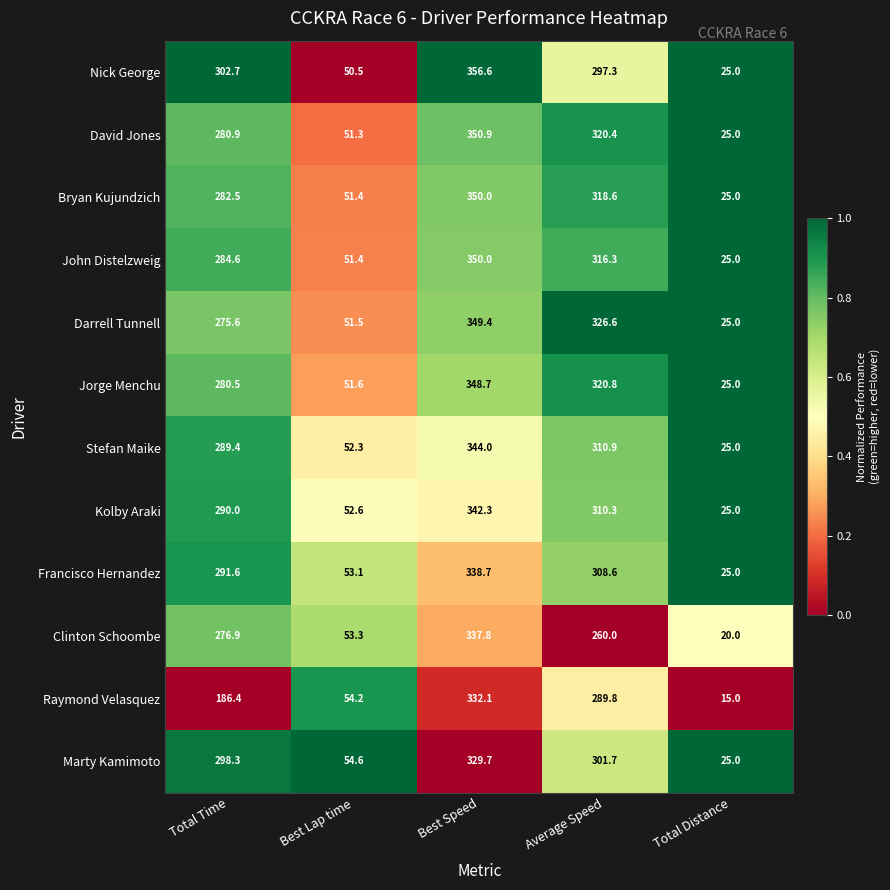

The Stefan Maike series shows 7.9 at Total Distance. True or false?

False